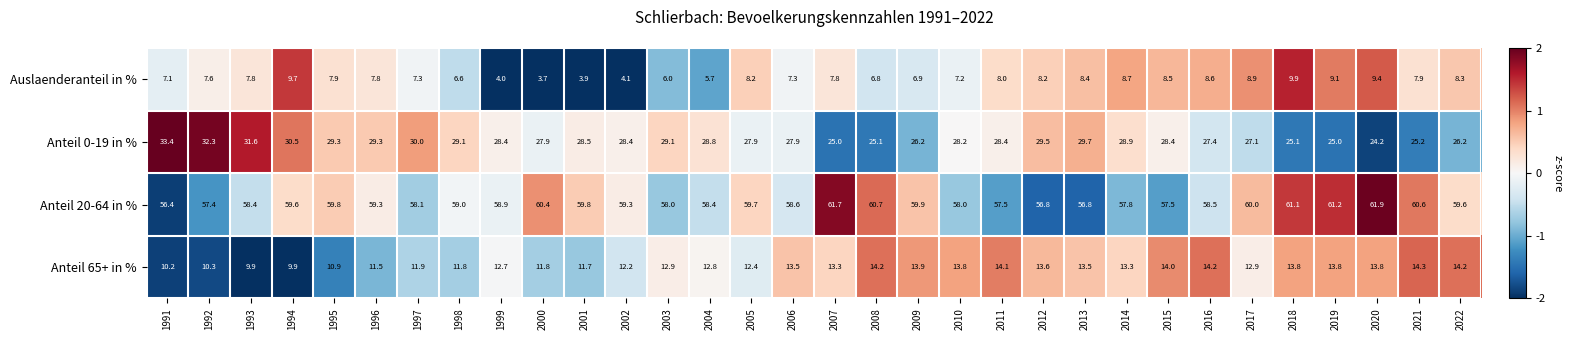

What is the spread (max minus min) of values at 2011?

49.5